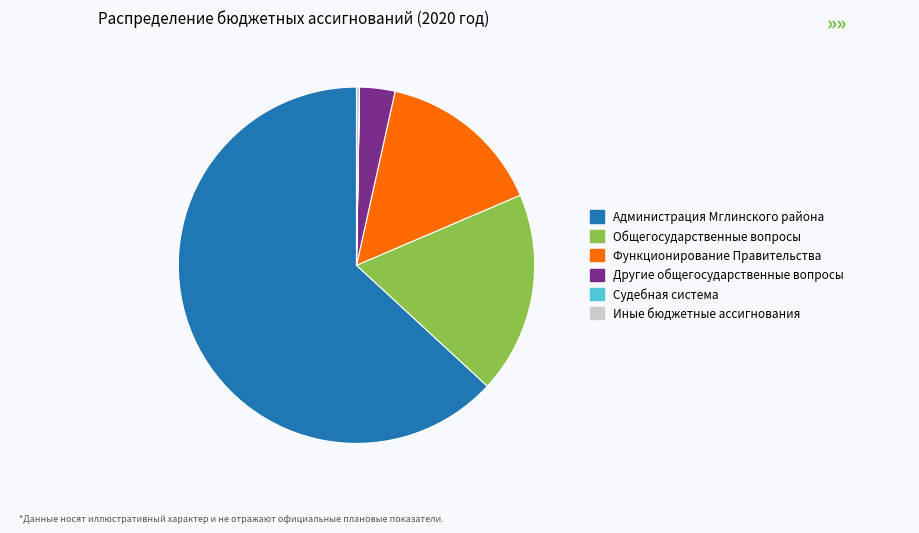

Is it true that Общегосударственные вопросы is 18% of the pie?

True